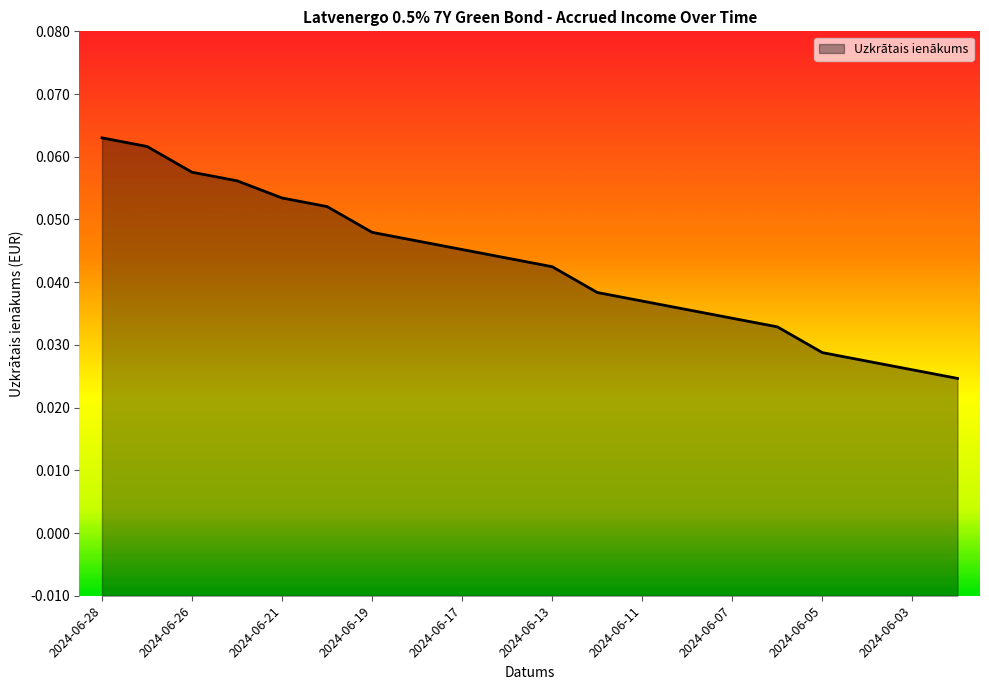

Between 2024-06-20 and 2024-06-14, which is larger?

2024-06-20